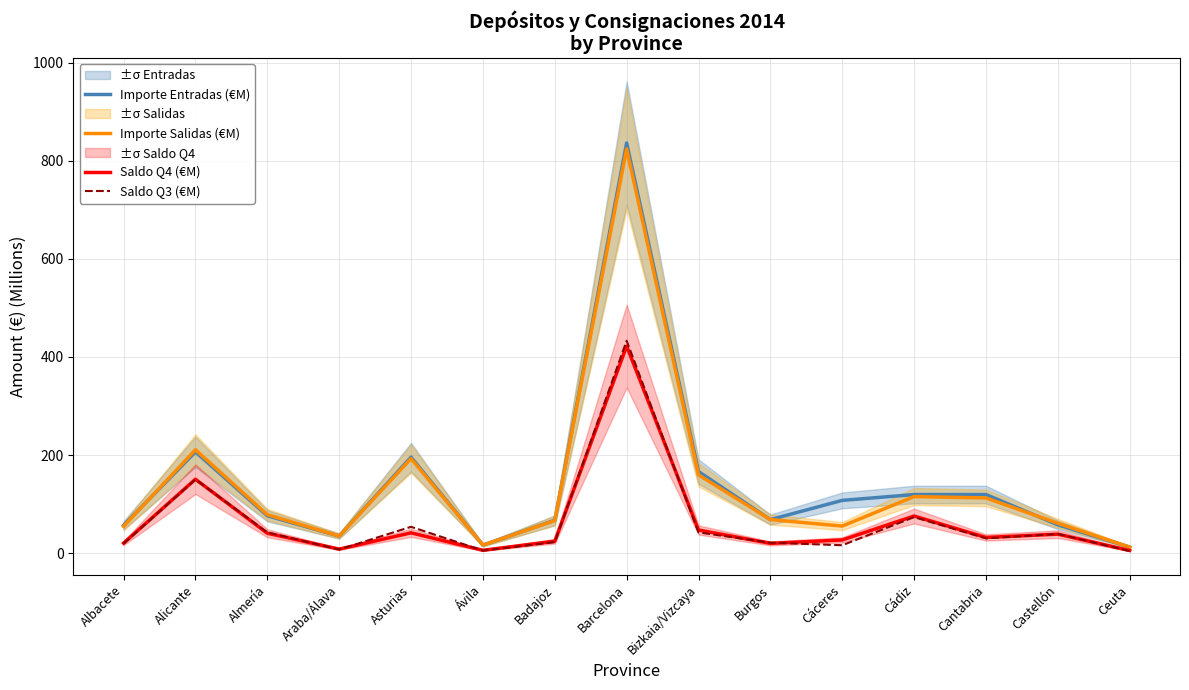

How many values in the Importe Salidas (€M) series exceed 68?

8